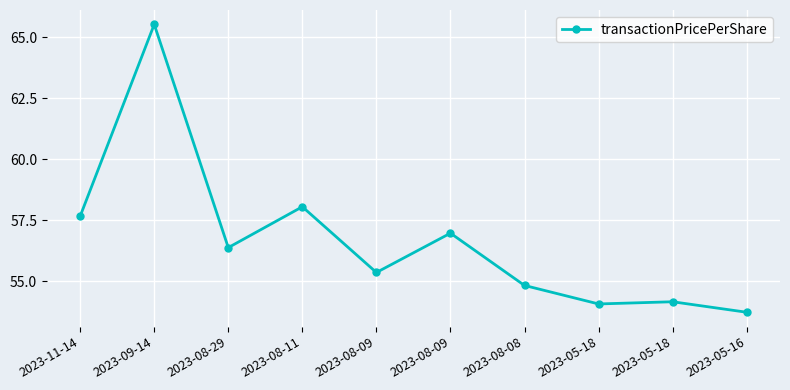

Reading right to left, transcribe all the data shown in this chart.

2023-05-16=53.7	2023-05-18=54.2	2023-05-18=54.1	2023-08-08=54.8	2023-08-09=57.0	2023-08-09=55.4	2023-08-11=58.0	2023-08-29=56.4	2023-09-14=65.5	2023-11-14=57.7